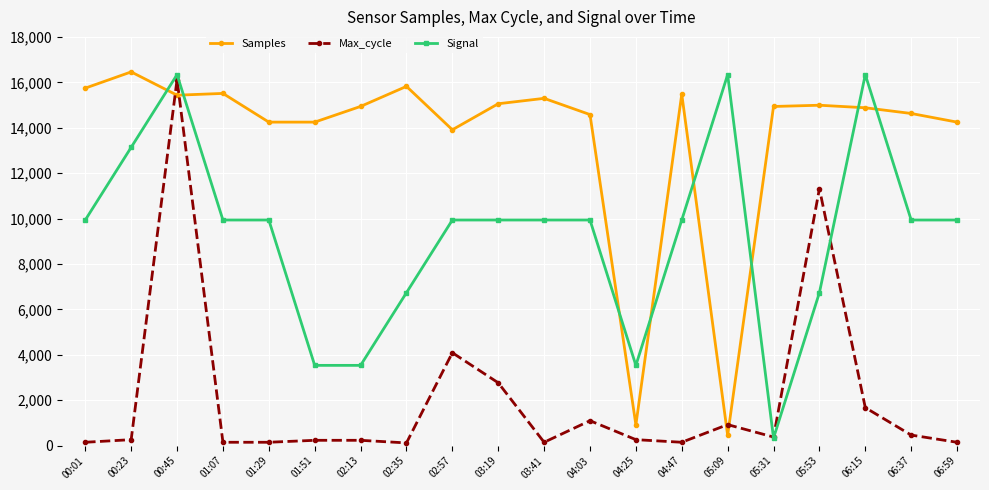

True or false: Max_cycle has more than 1 points higher than both neighbors.

True